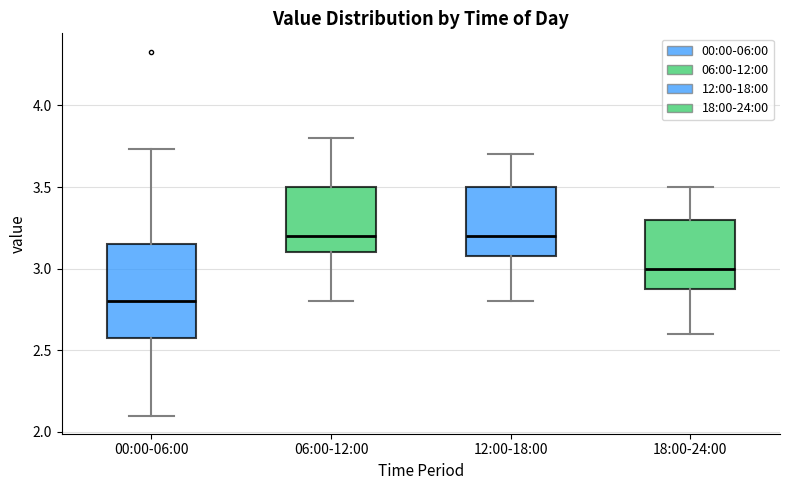

Reading left to right, transcribe this box plot: for each box, give where its median line is, the range the box spans, and where its two whiskers end, as read against the y-axis. The values are not printed on the chart, so give them approximately, as read against the axis.

00:00-06:00: median 2.80, box 2.60 to 3.15, whiskers 2.10 to 3.75
06:00-12:00: median 3.20, box 3.10 to 3.50, whiskers 2.80 to 3.80
12:00-18:00: median 3.20, box 3.10 to 3.50, whiskers 2.80 to 3.70
18:00-24:00: median 3.00, box 2.90 to 3.30, whiskers 2.60 to 3.50